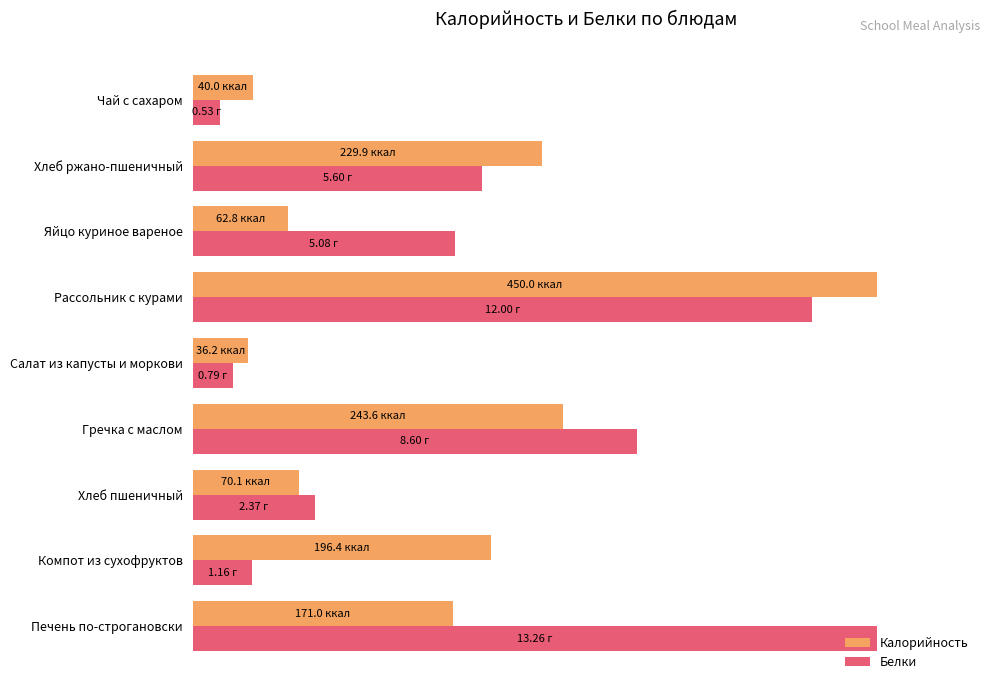

How many distinct data groups are displayed?

2